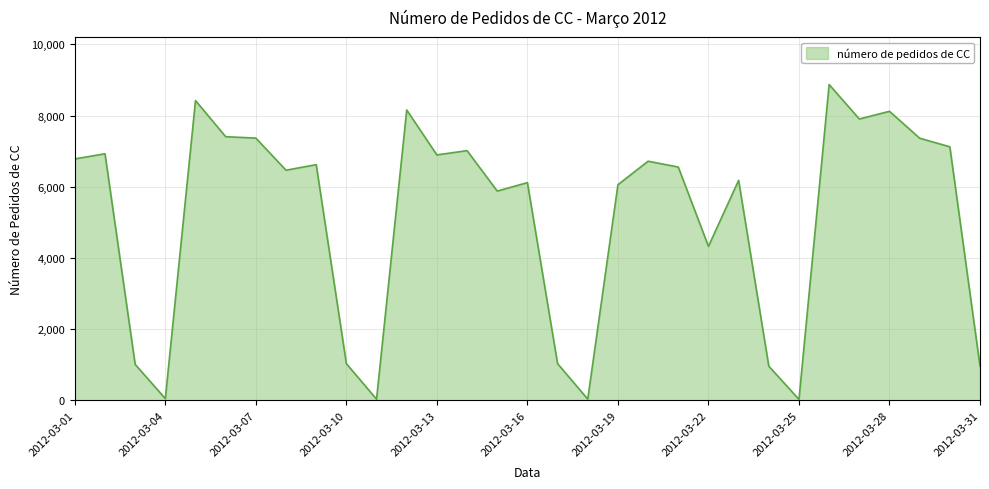

What is the maximum value shown in the chart?

8873